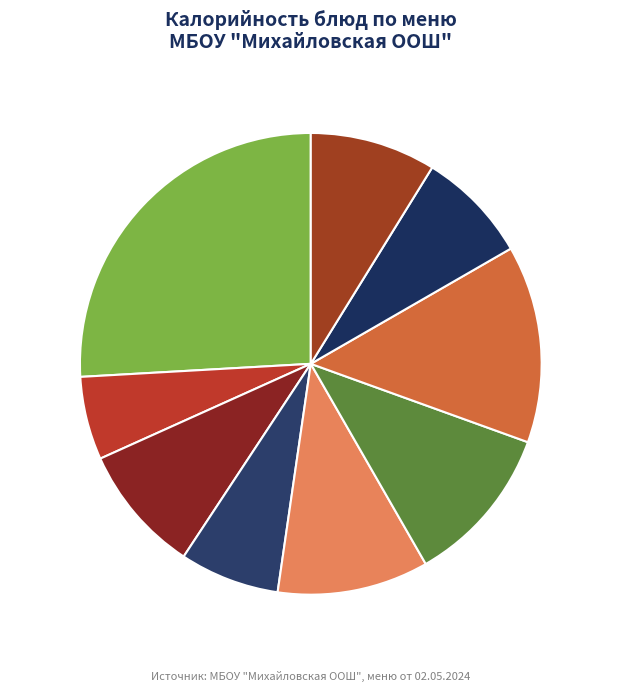

Is there a majority slice in this chart?

No